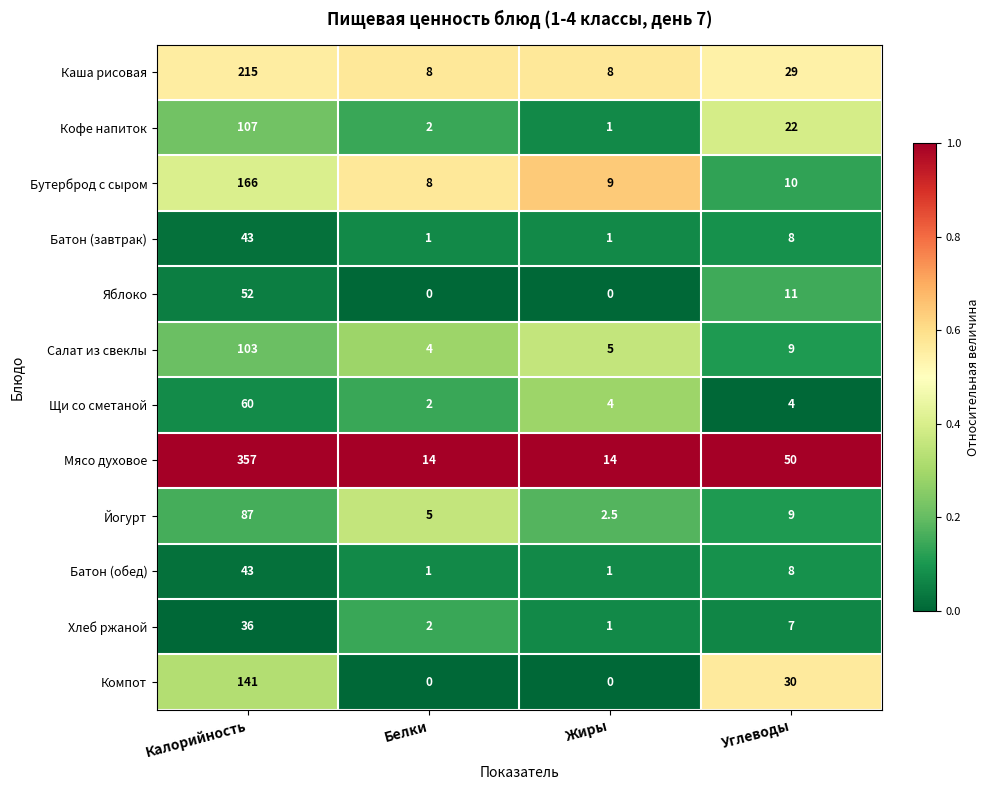

At which category is the sum across all series the highest?

Калорийность